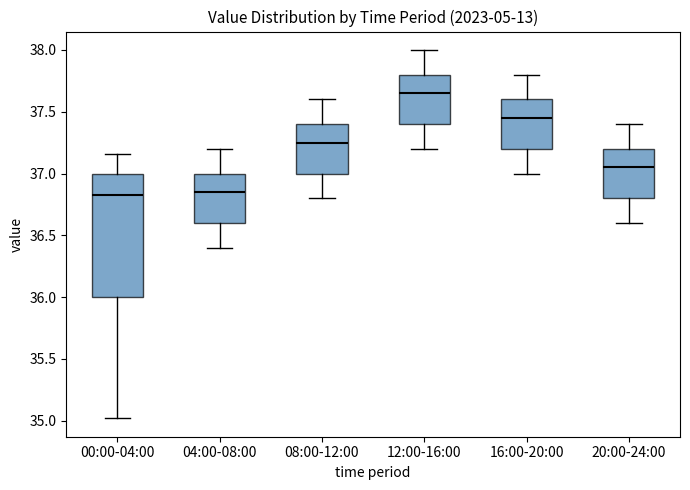

Reading left to right, read every box against the y-axis: the position of its median line, the range the box covers, and the ends of its whiskers. The values are not printed on the chart, so give them approximately, as read against the axis.

00:00-04:00: median 36.85, box 36.00 to 37.00, whiskers 35.00 to 37.15
04:00-08:00: median 36.85, box 36.60 to 37.00, whiskers 36.40 to 37.20
08:00-12:00: median 37.25, box 37.00 to 37.40, whiskers 36.80 to 37.60
12:00-16:00: median 37.65, box 37.40 to 37.80, whiskers 37.20 to 38.00
16:00-20:00: median 37.45, box 37.20 to 37.60, whiskers 37.00 to 37.80
20:00-24:00: median 37.05, box 36.80 to 37.20, whiskers 36.60 to 37.40